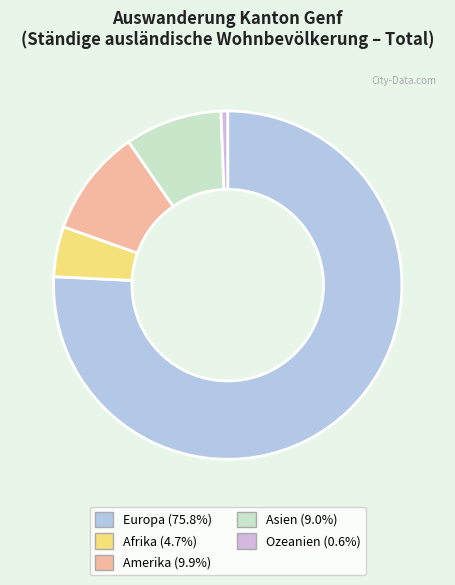

Is it true that Ozeanien is 1% of the pie?

True